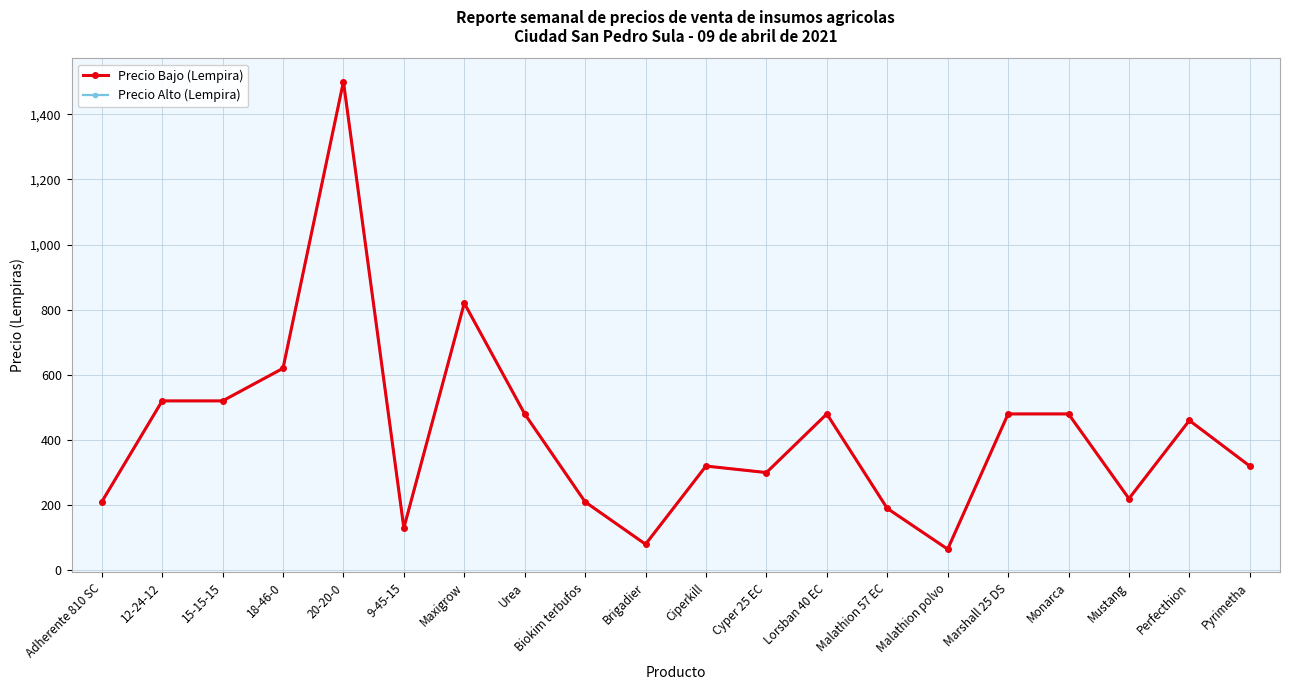

Reading left to right, list all the values displayed in this chart.

Precio Bajo (Lempira): Adherente 810 SC=210	12-24-12=520	15-15-15=520	18-46-0=620	20-20-0=1500	9-45-15=130	Maxigrow=820	Urea=480	Biokim terbufos=210	Brigadier=80	Ciperkill=320	Cyper 25 EC=300	Lorsban 40 EC=480	Malathion 57 EC=190	Malathion polvo=65	Marshall 25 DS=480	Monarca=480	Mustang=220	Perfecthion=460	Pyrimetha=320
Precio Alto (Lempira): Adherente 810 SC=210	12-24-12=520	15-15-15=520	18-46-0=620	20-20-0=1500	9-45-15=130	Maxigrow=820	Urea=480	Biokim terbufos=210	Brigadier=80	Ciperkill=320	Cyper 25 EC=300	Lorsban 40 EC=480	Malathion 57 EC=190	Malathion polvo=65	Marshall 25 DS=480	Monarca=480	Mustang=220	Perfecthion=460	Pyrimetha=320